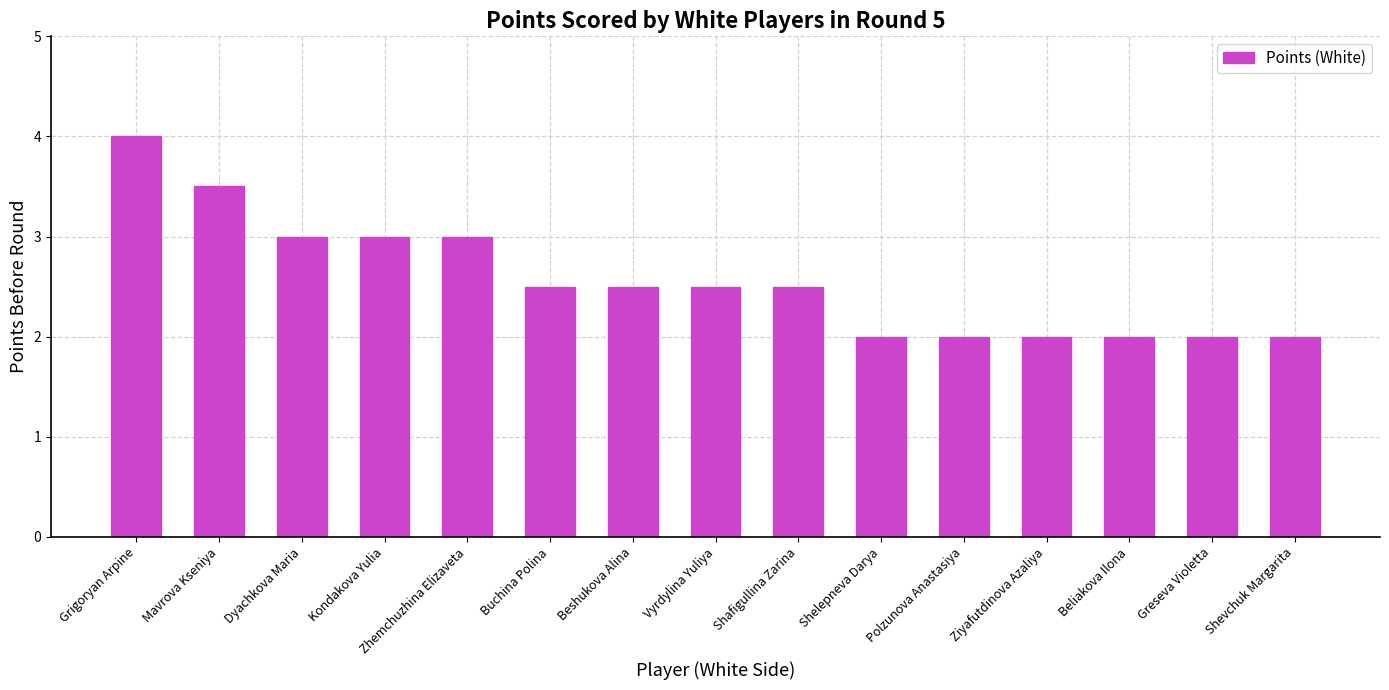

Reading left to right, list all the values displayed in this chart.

4.0	3.5	3.0	3.0	3.0	2.5	2.5	2.5	2.5	2.0	2.0	2.0	2.0	2.0	2.0